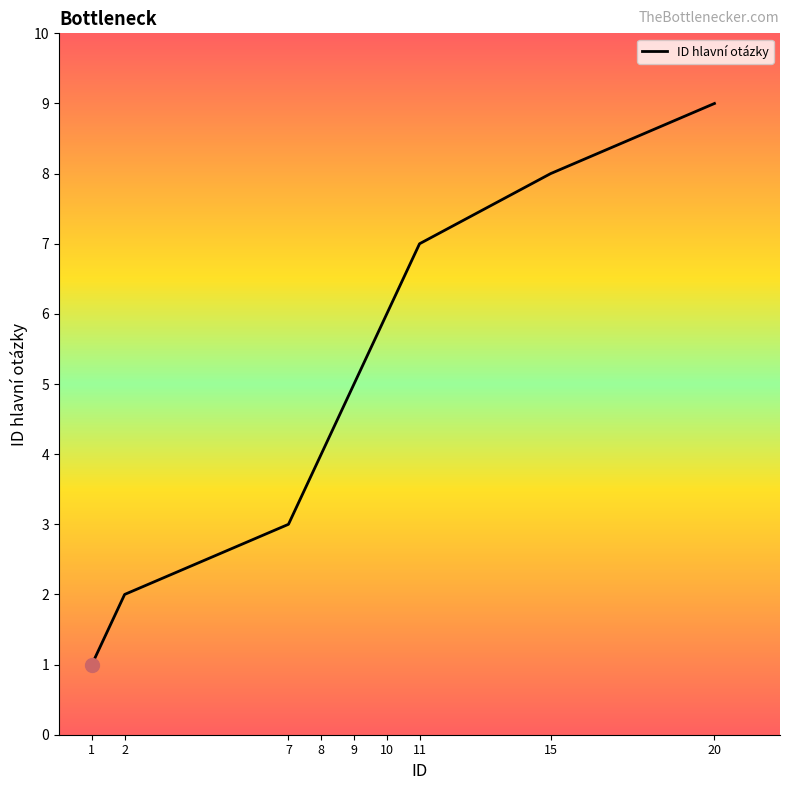

List the labels in order of value, largest first.

20, 15, 11, 10, 9, 8, 7, 2, 1